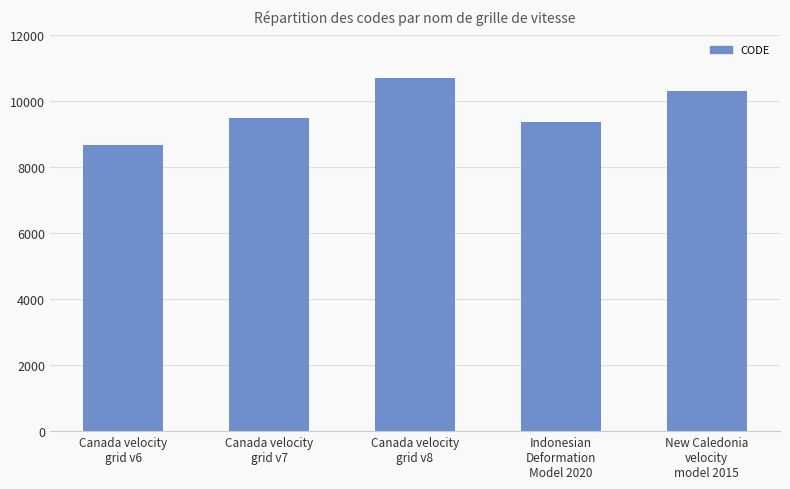

The value at New Caledonia
velocity
model 2015 is 3809. True or false?

False